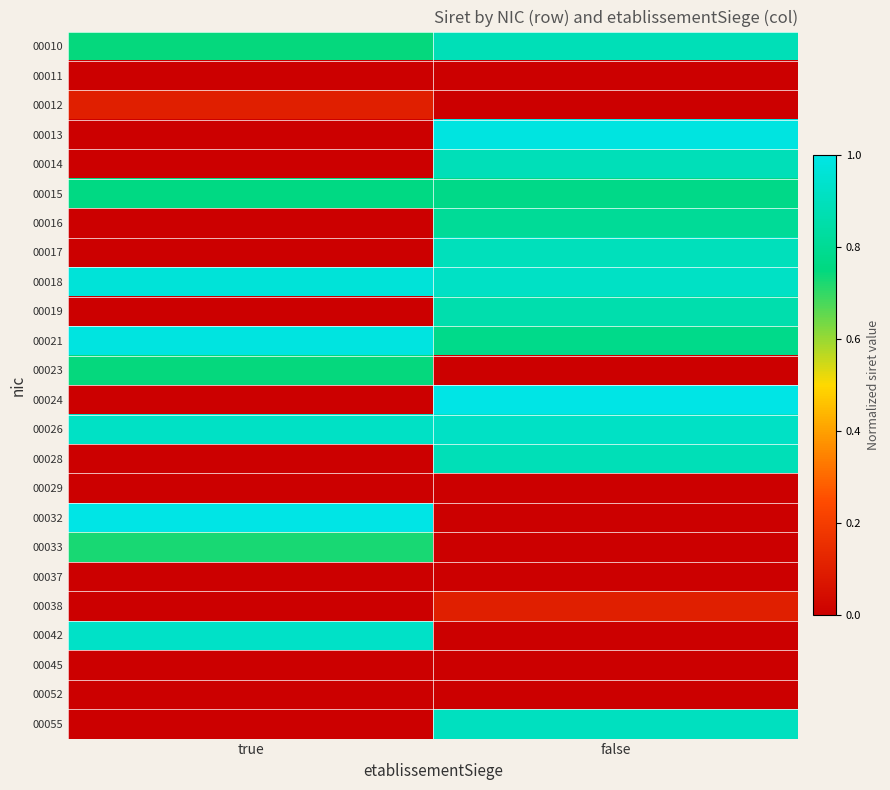

What is the spread (max minus min) of values at false?

1.0